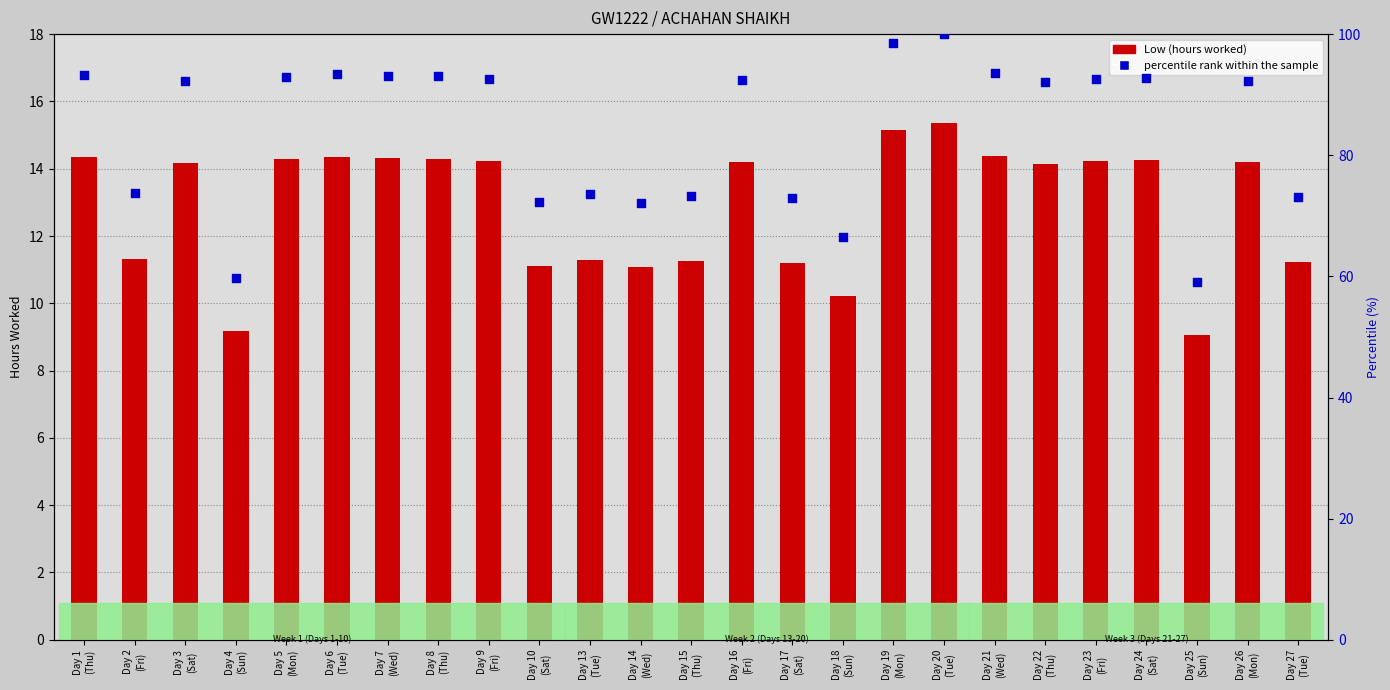

At which category is the sum across all series the highest?

Day 20
(Tue)